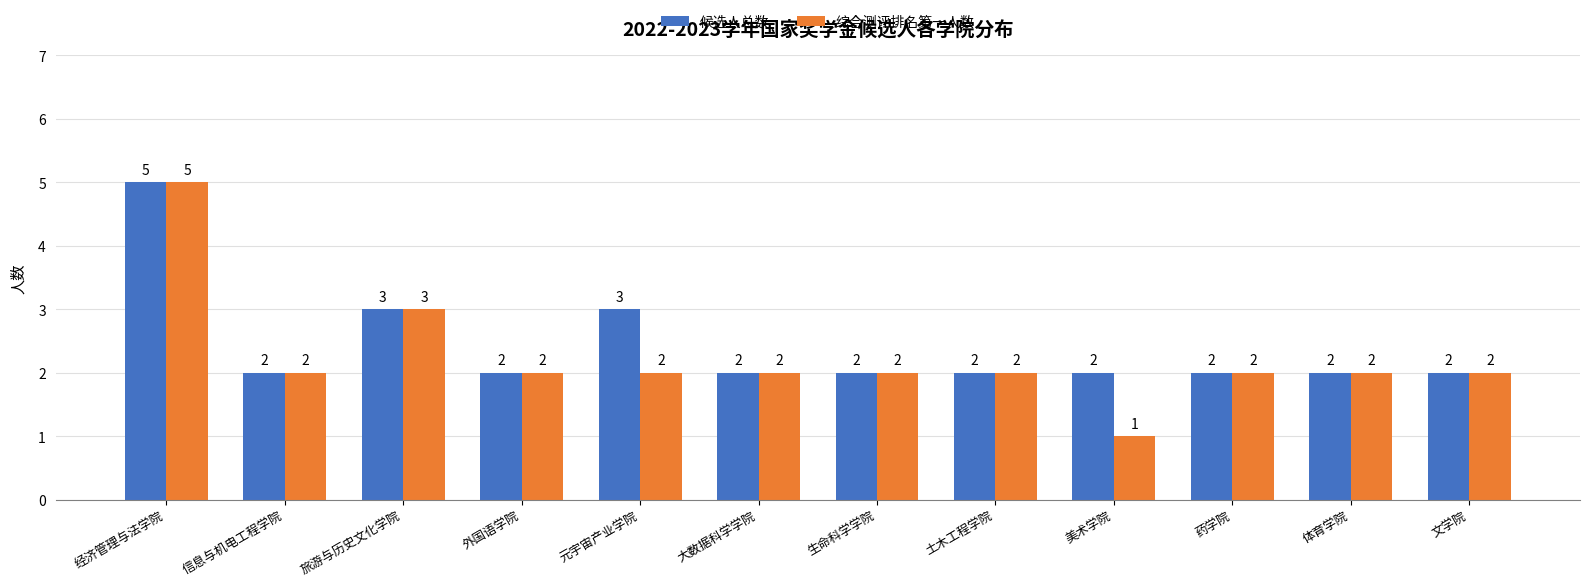

At which category does the chart reach its minimum across all series?

美术学院